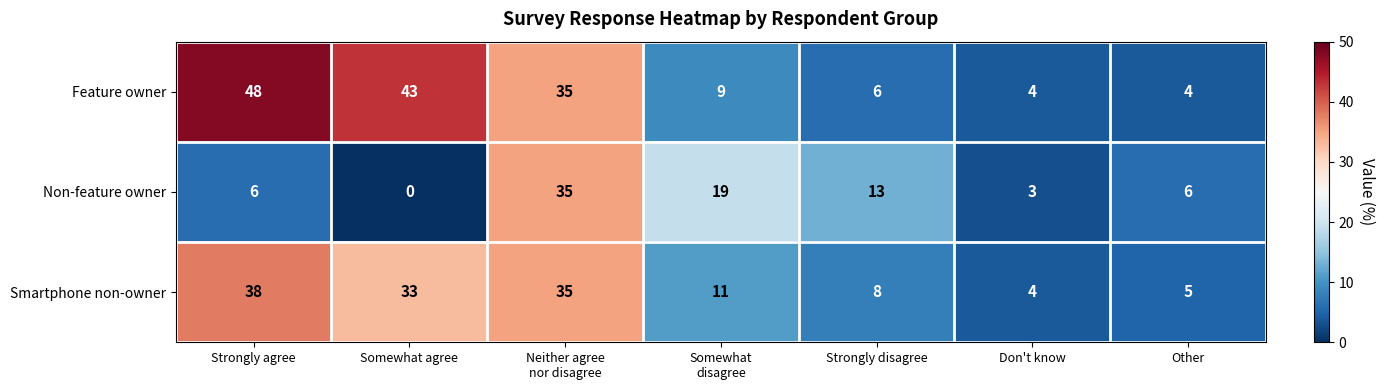

What is the difference between the second highest and second lowest values in the Smartphone non-owner series?

30